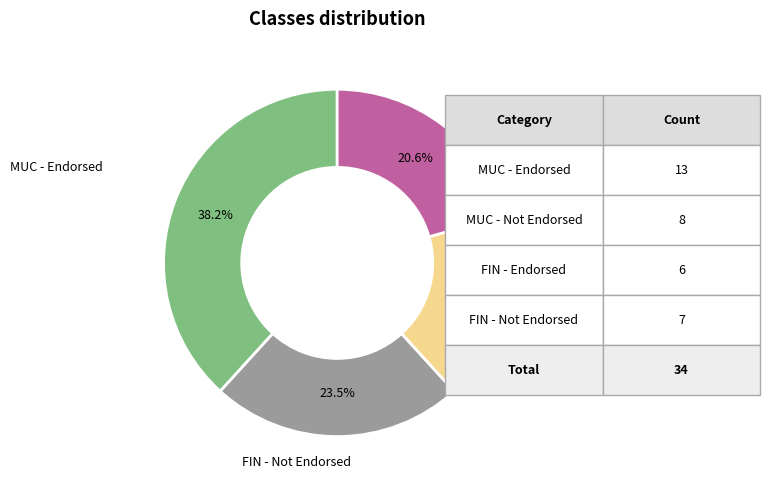

Is there any slice that represents more than half of the pie?

No